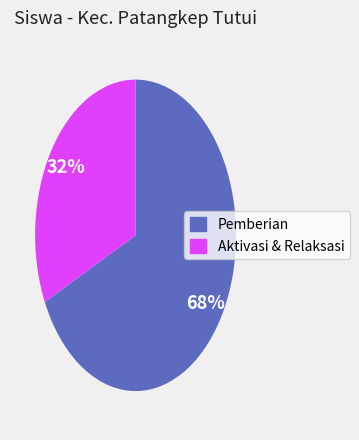

Is there a majority slice in this chart?

Yes